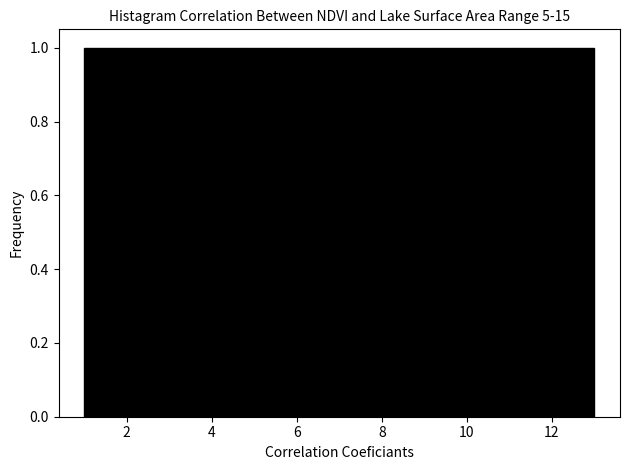

How tall is the bar that spans 2.0 to 2.8 on the x-axis? Neither the bar edges nor the heights are printed on the chart, so give them approximately, as read against the axes.

1